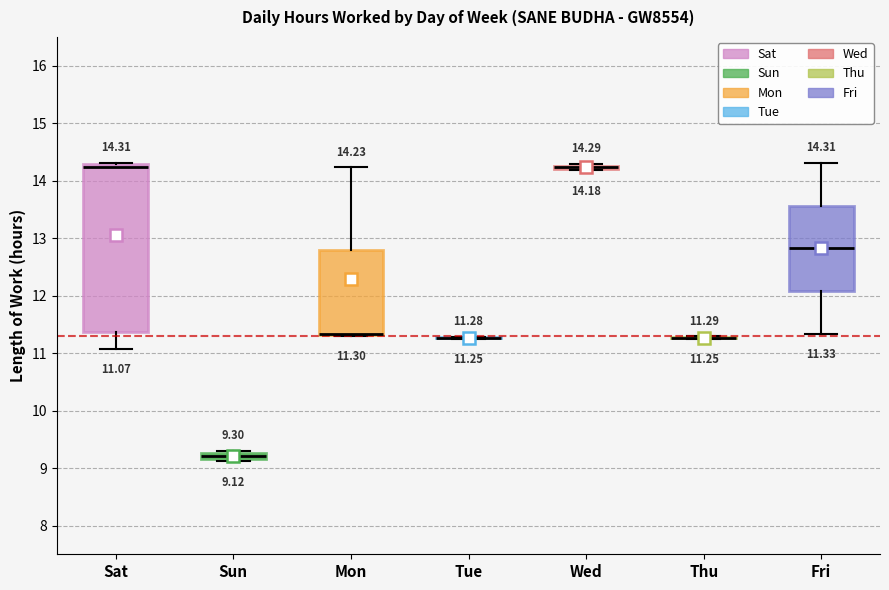

Which box is the tallest, from its lower edge to its upper edge?

Sat